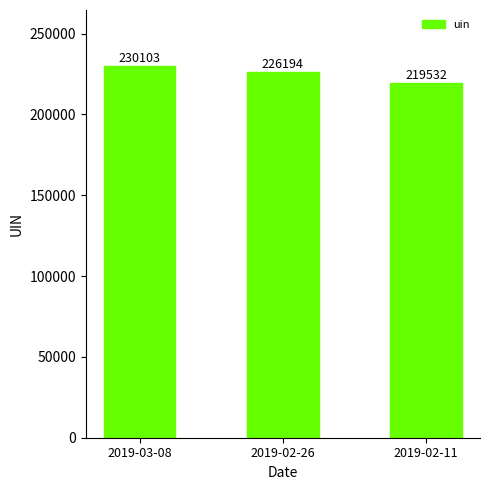

Where does the data first go above 226194?

2019-03-08